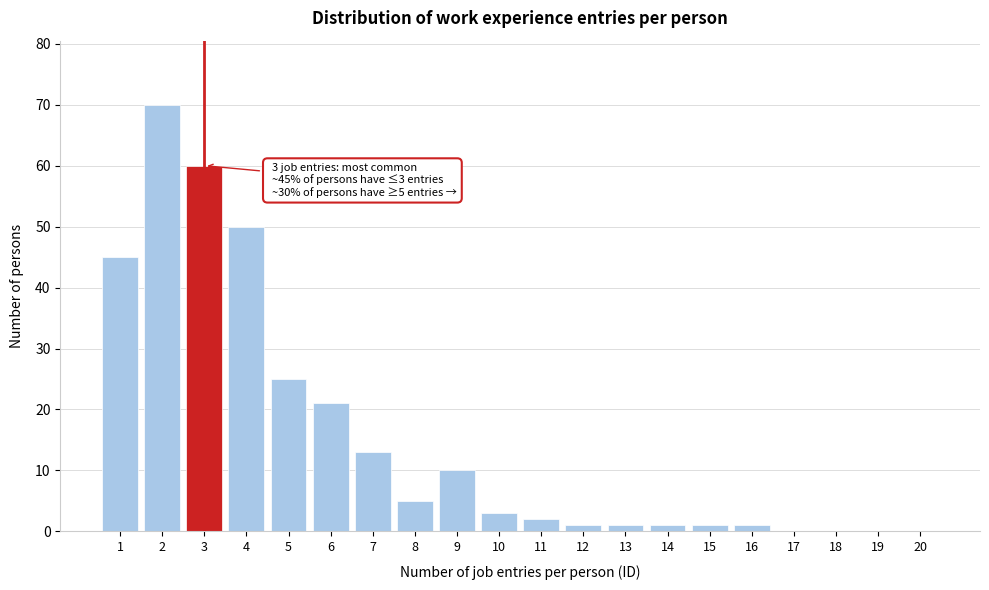

Reading left to right, transcribe all the data shown in this chart.

1=45	2=70	3=60	4=50	5=25	6=21	7=13	8=5	9=10	10=3	11=2	12=1	13=1	14=1	15=1	16=1	17=0	18=0	19=0	20=0